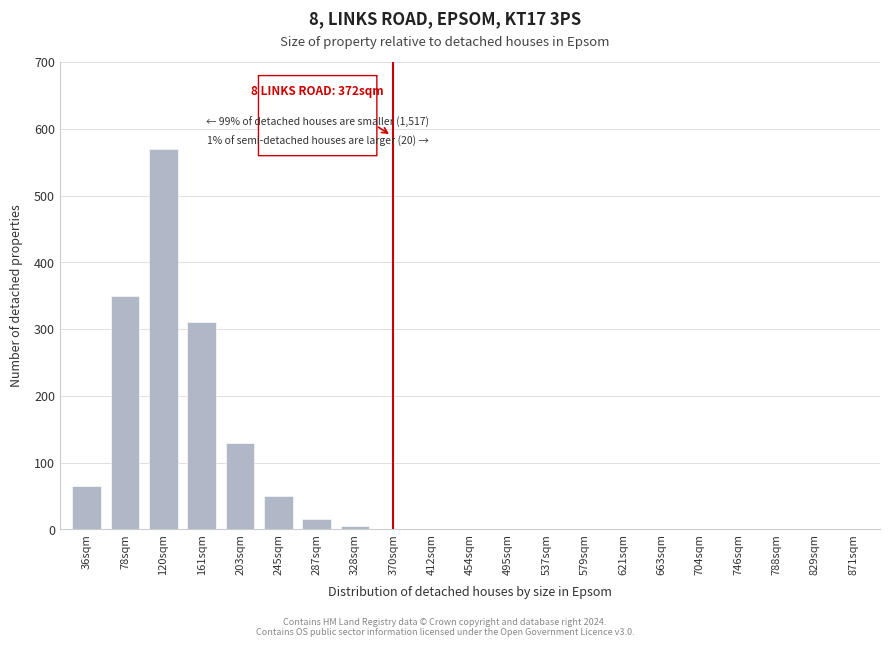

Reading left to right, what are all the values shown in this chart?

36sqm=65	78sqm=350	120sqm=570	161sqm=310	203sqm=130	245sqm=50	287sqm=15	328sqm=5	370sqm=0	412sqm=0	454sqm=0	495sqm=0	537sqm=0	579sqm=0	621sqm=0	663sqm=0	704sqm=0	746sqm=0	788sqm=0	829sqm=0	871sqm=0